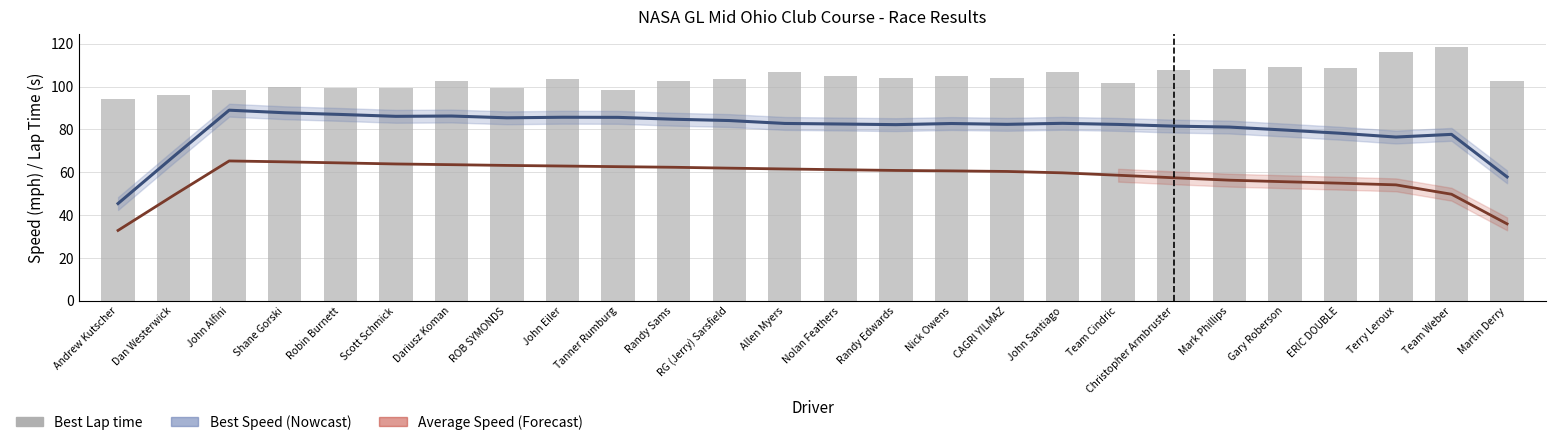

Which series has the largest total across all categories?

Best Lap time